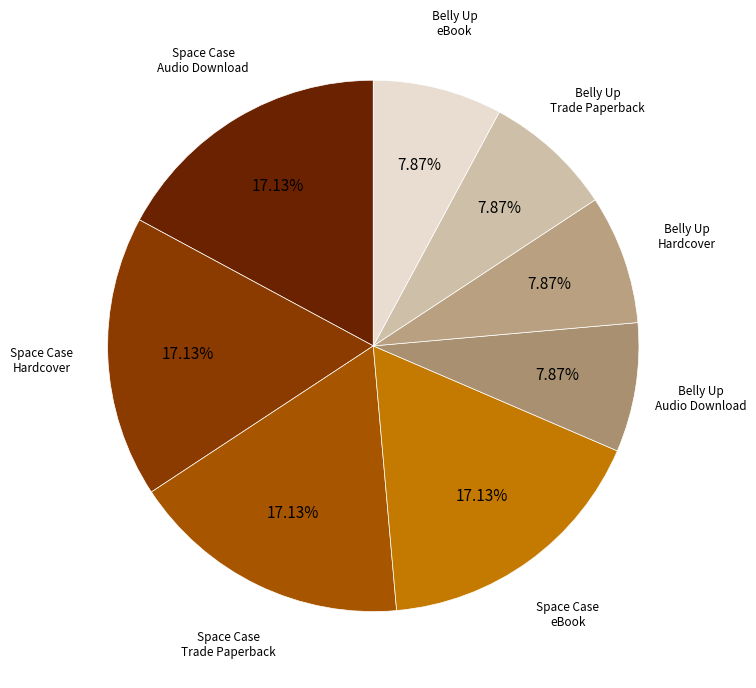

Rank the categories by value from highest to lowest.

Space Case
(Audio Download), Space Case
(Hardcover), Space Case
(Trade Paperback), Space Case
(eBook), Belly Up
(Audio Download), Belly Up
(Hardcover), Belly Up
(Trade Paperback), Belly Up
(eBook)